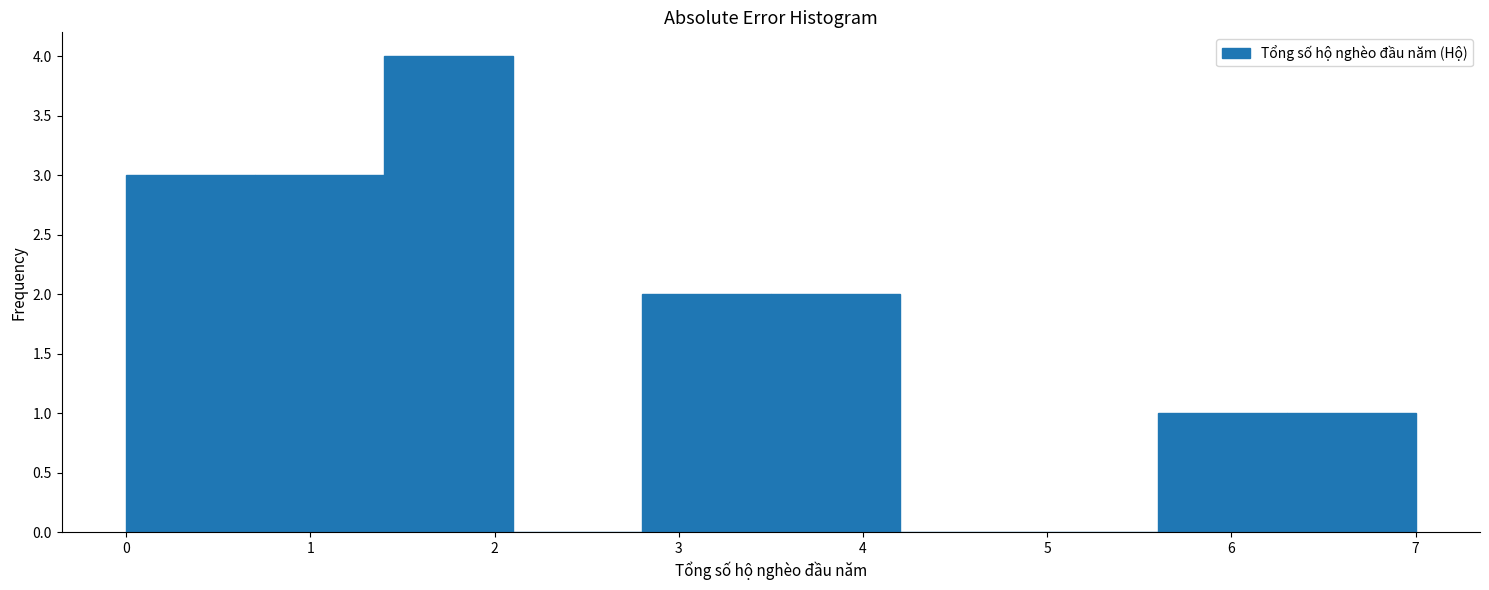

Which range on the x-axis has the tallest bar?

1.4 to 2.1